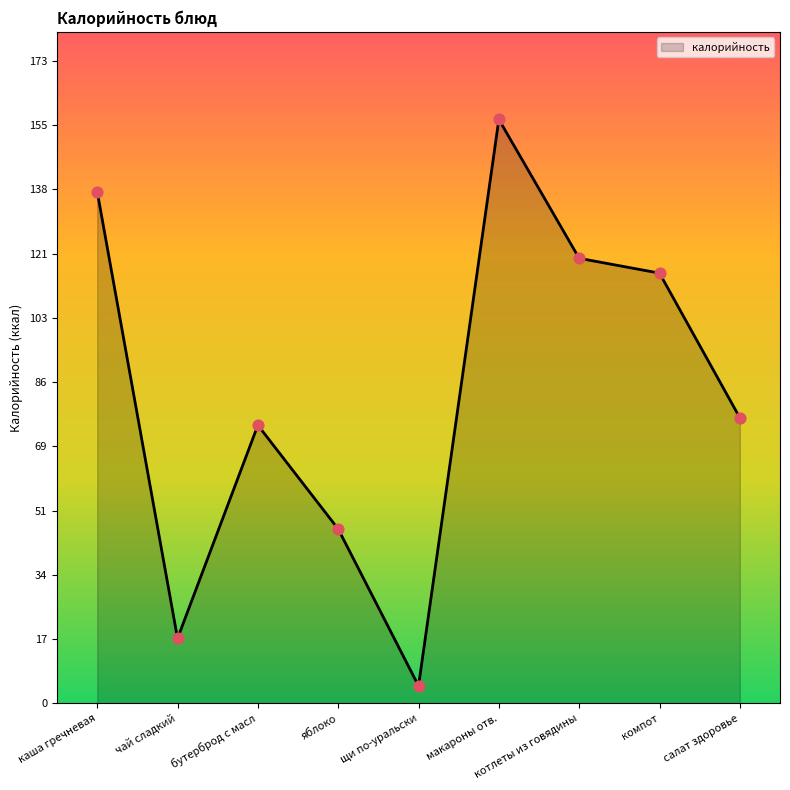

What is the change in value from яблоко to щи по-уральски?

-42.3